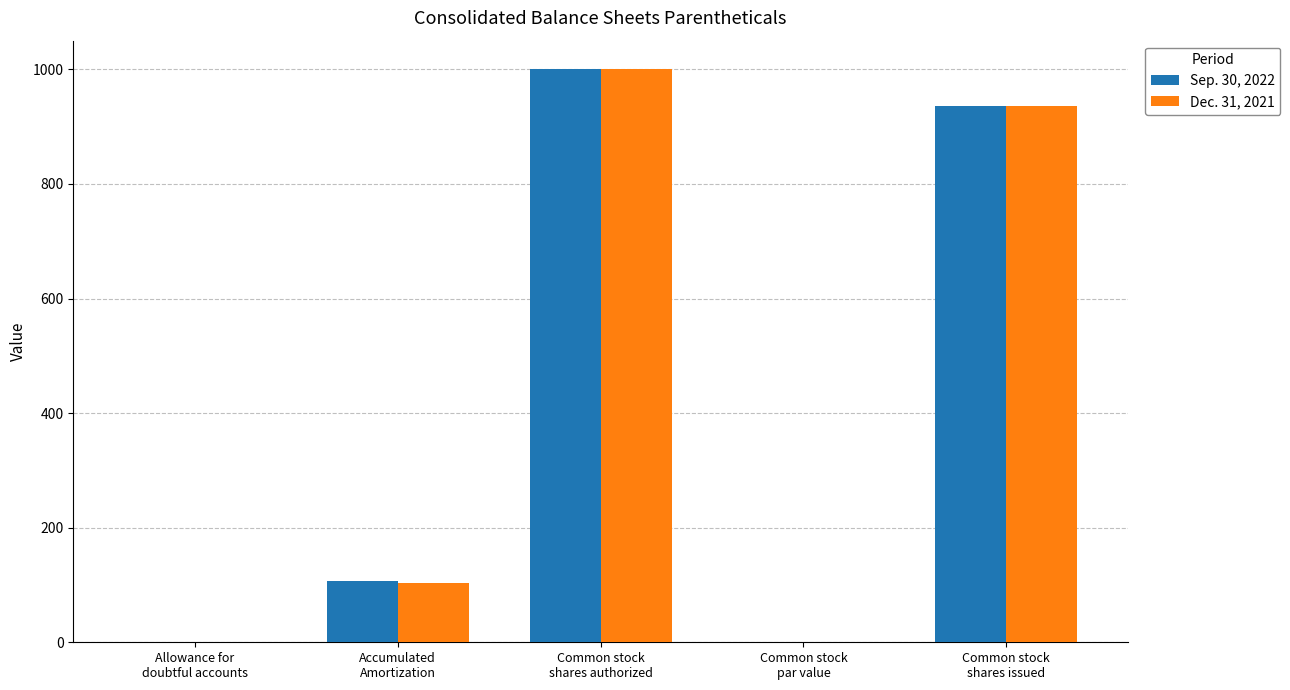

Are the bars horizontal?

No